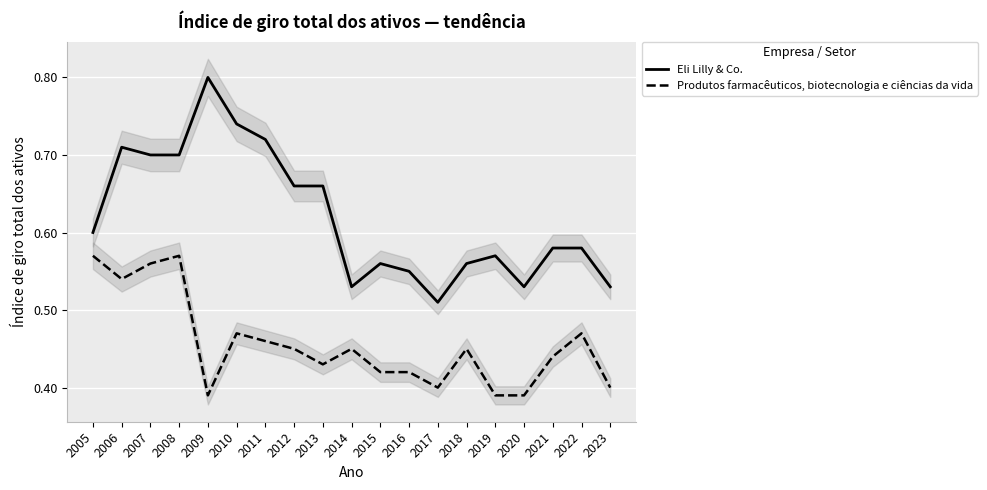

What is the value of the Produtos farmacêuticos, biotecnologia e ciências da vida point at the 3rd from the left?

0.6